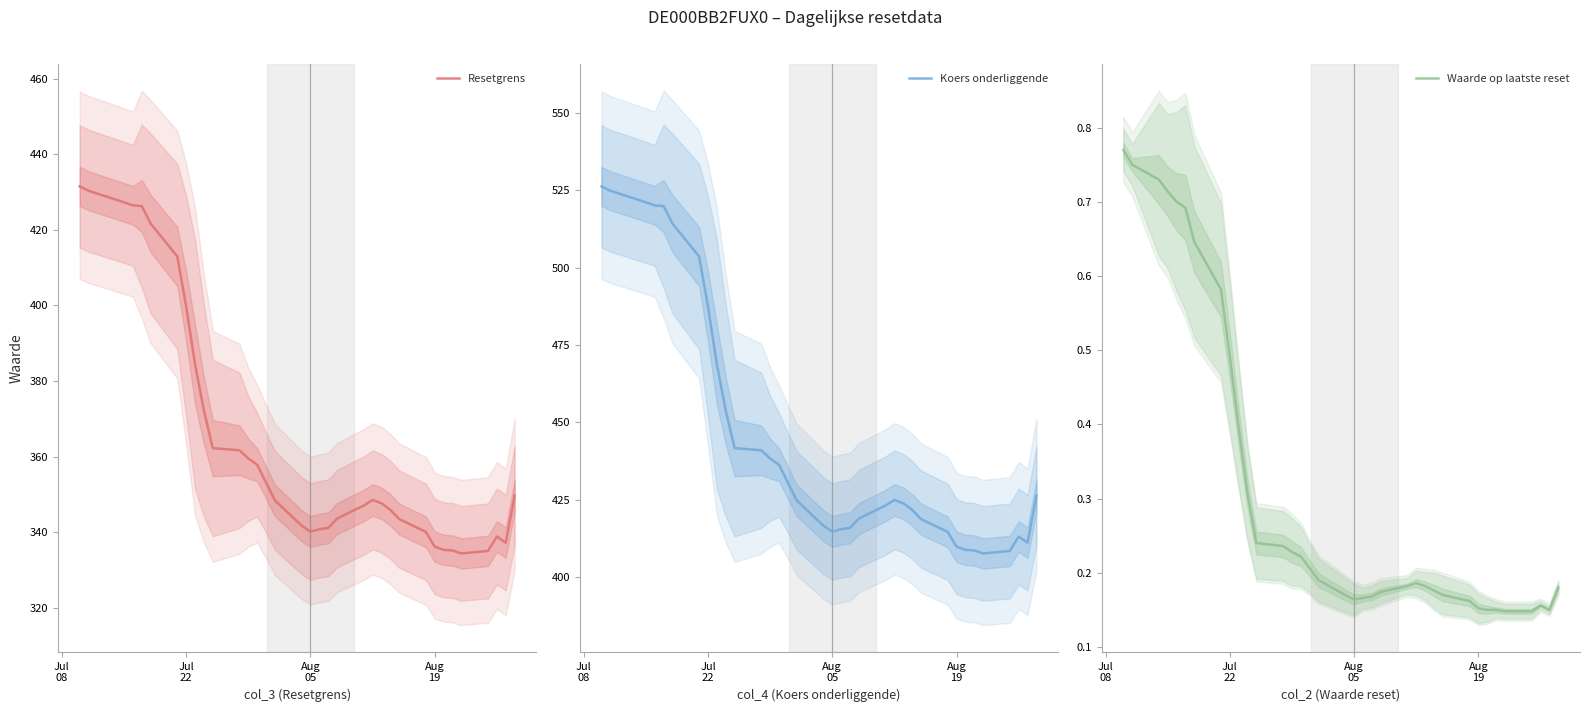

How many lines are shown in the chart?

3